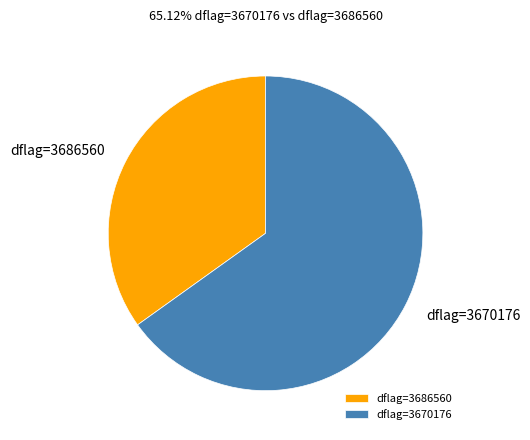

How many slices are in this pie chart?

2